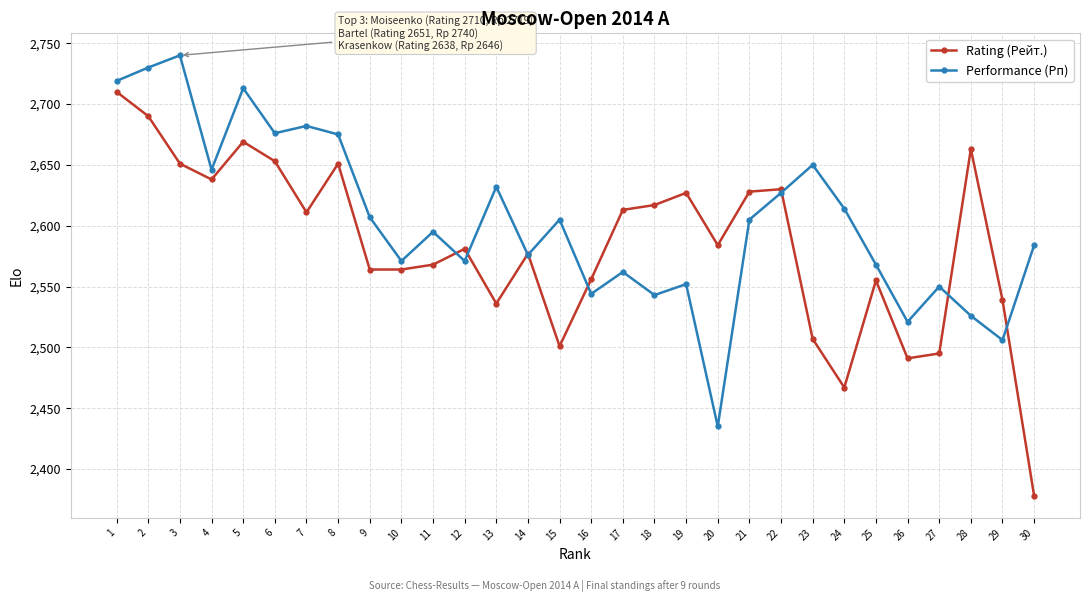

What is the sum of all Performance (Рп) values?

78125